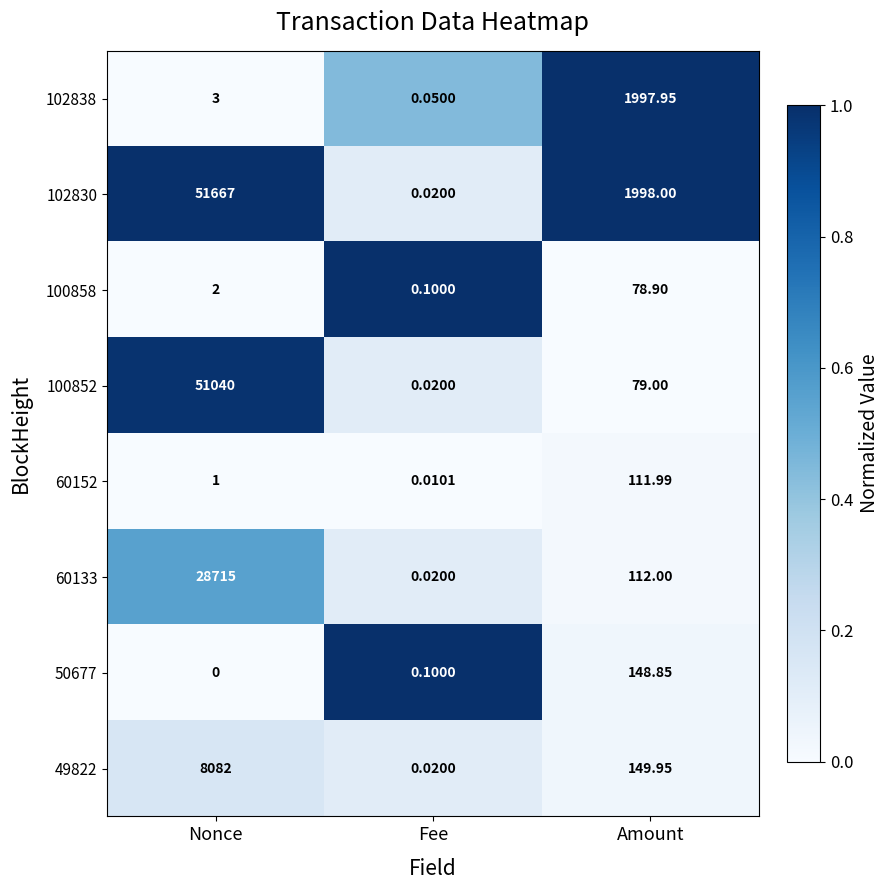

At which label is 100858 closest to 39?

Nonce